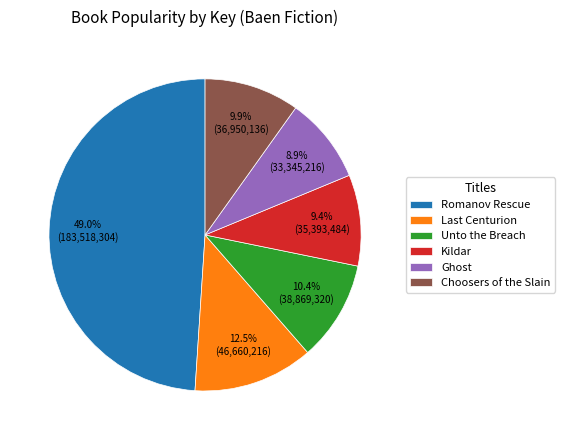

Between Kildar and Ghost, which is larger?

Kildar